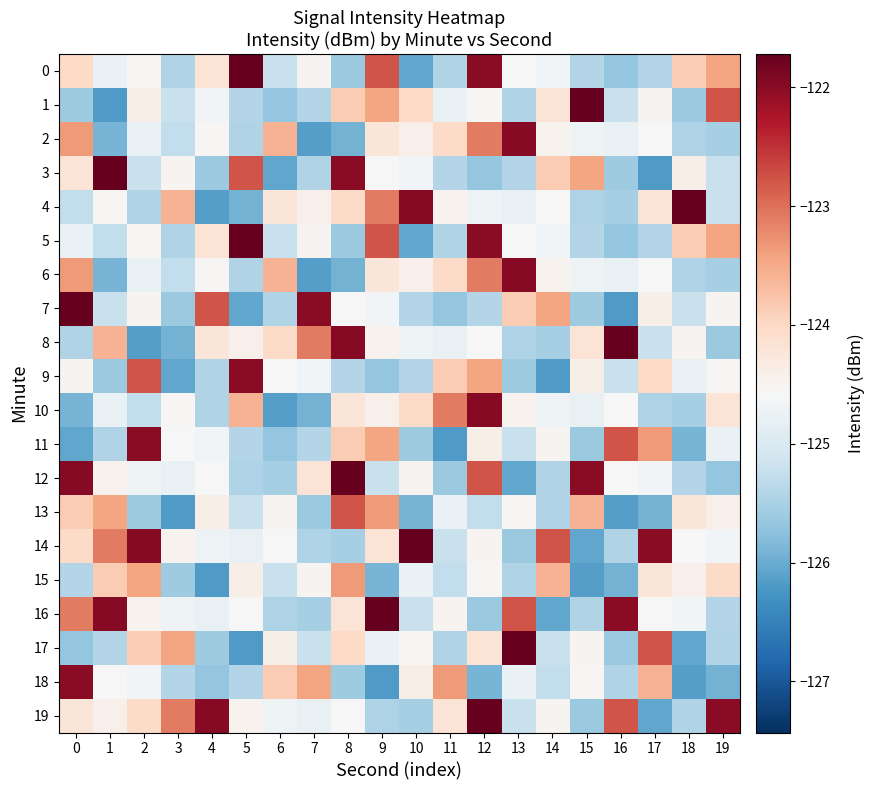

What is the spread (max minus min) of values at 11?

3.1